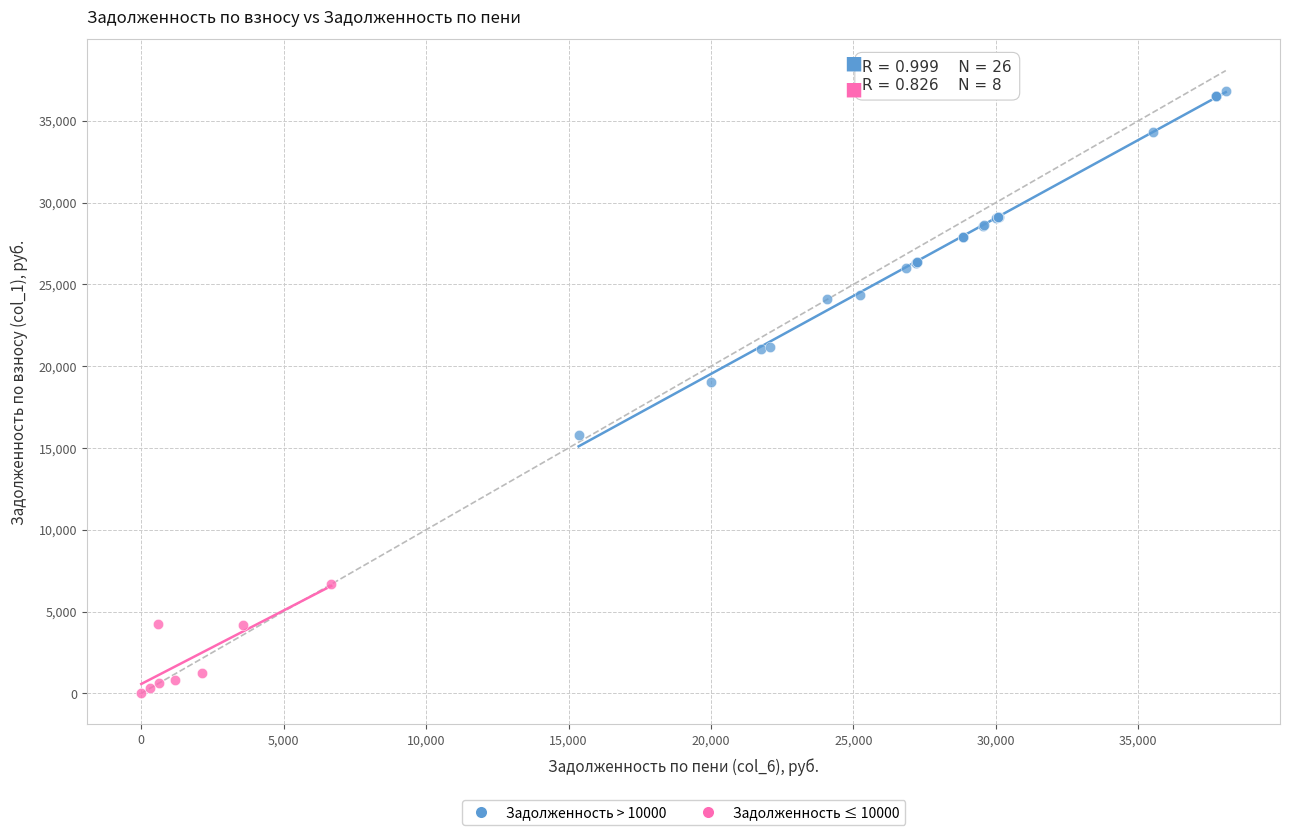

Which series contains the highest Y value?

Задолженность > 10000